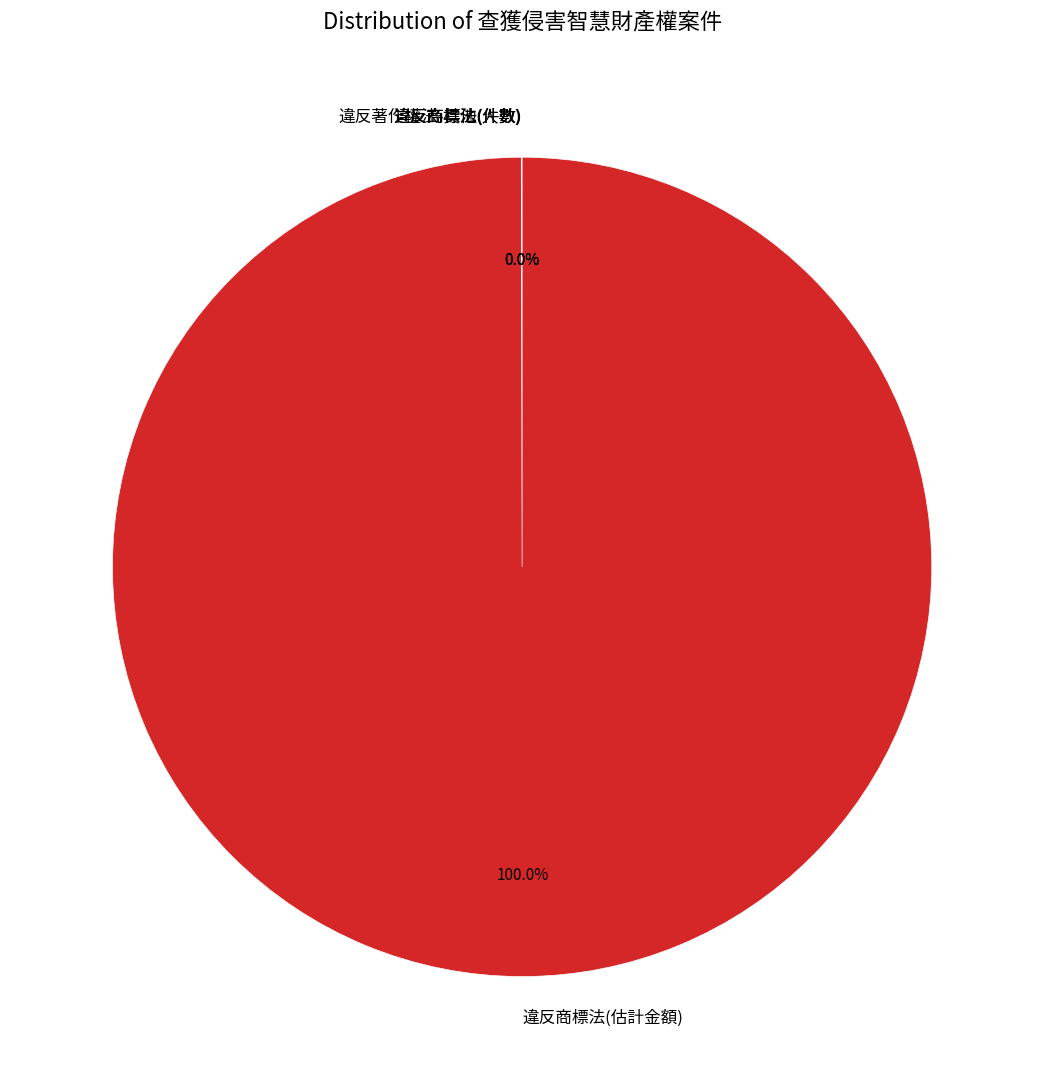

Which category accounts for the majority?

違反商標法(估計金額)